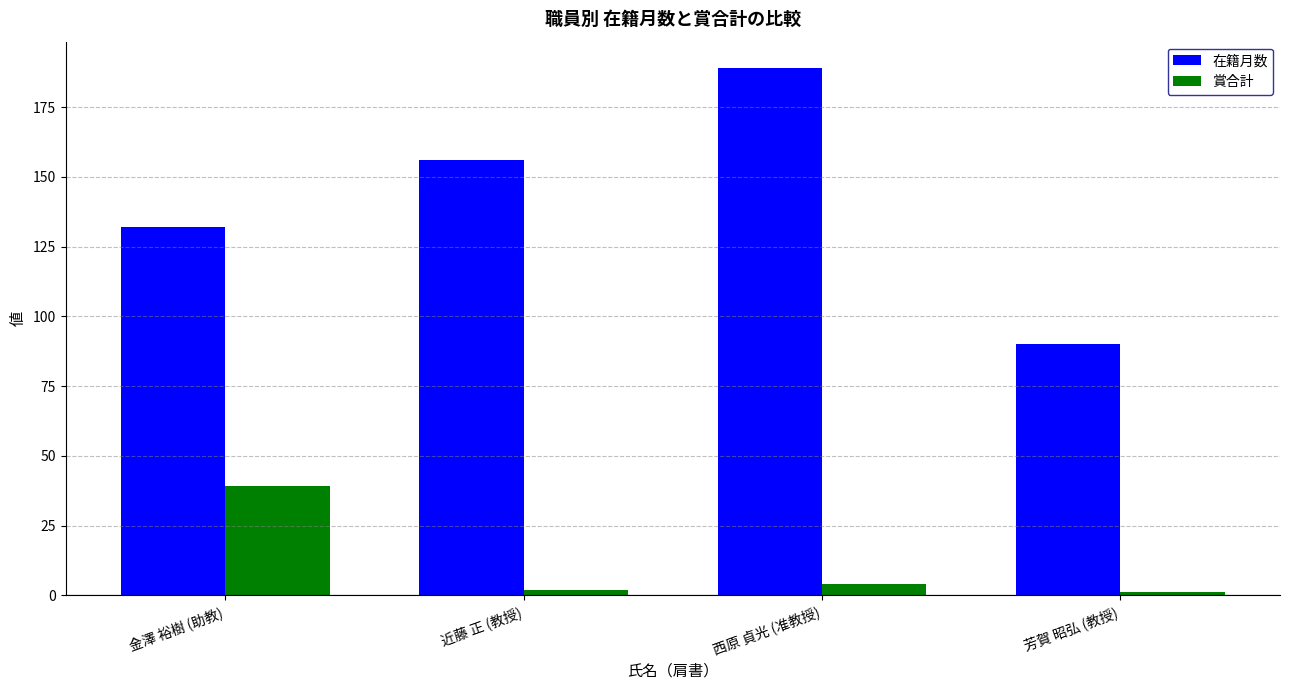

Reading right to left, extract all data points from this chart.

在籍月数: 芳賀 昭弘 (教授)=90	西原 貞光 (准教授)=189	近藤 正 (教授)=156	金澤 裕樹 (助教)=132
賞合計: 芳賀 昭弘 (教授)=1	西原 貞光 (准教授)=4	近藤 正 (教授)=2	金澤 裕樹 (助教)=39